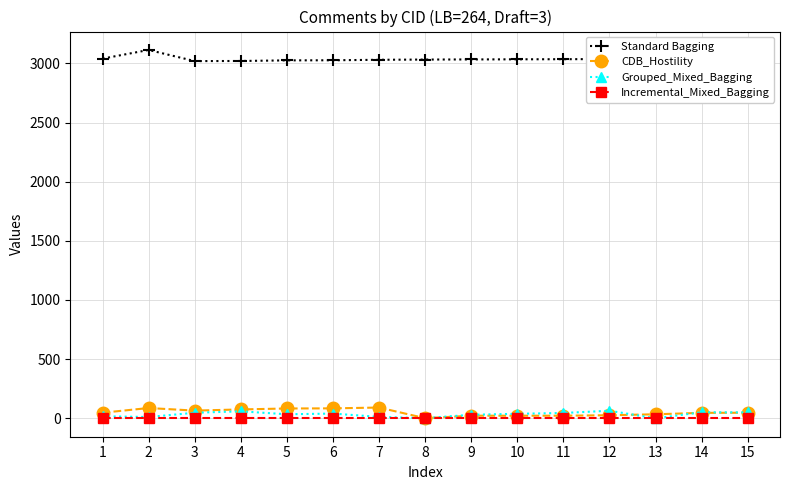

What is the total value across all series at 4?

3157